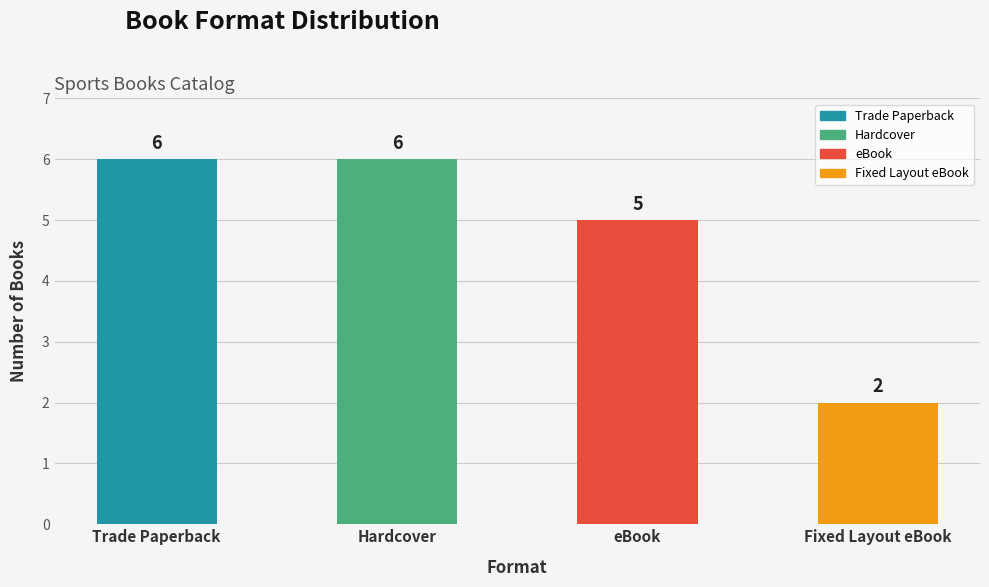

What is the difference between the second highest and second lowest values?

1